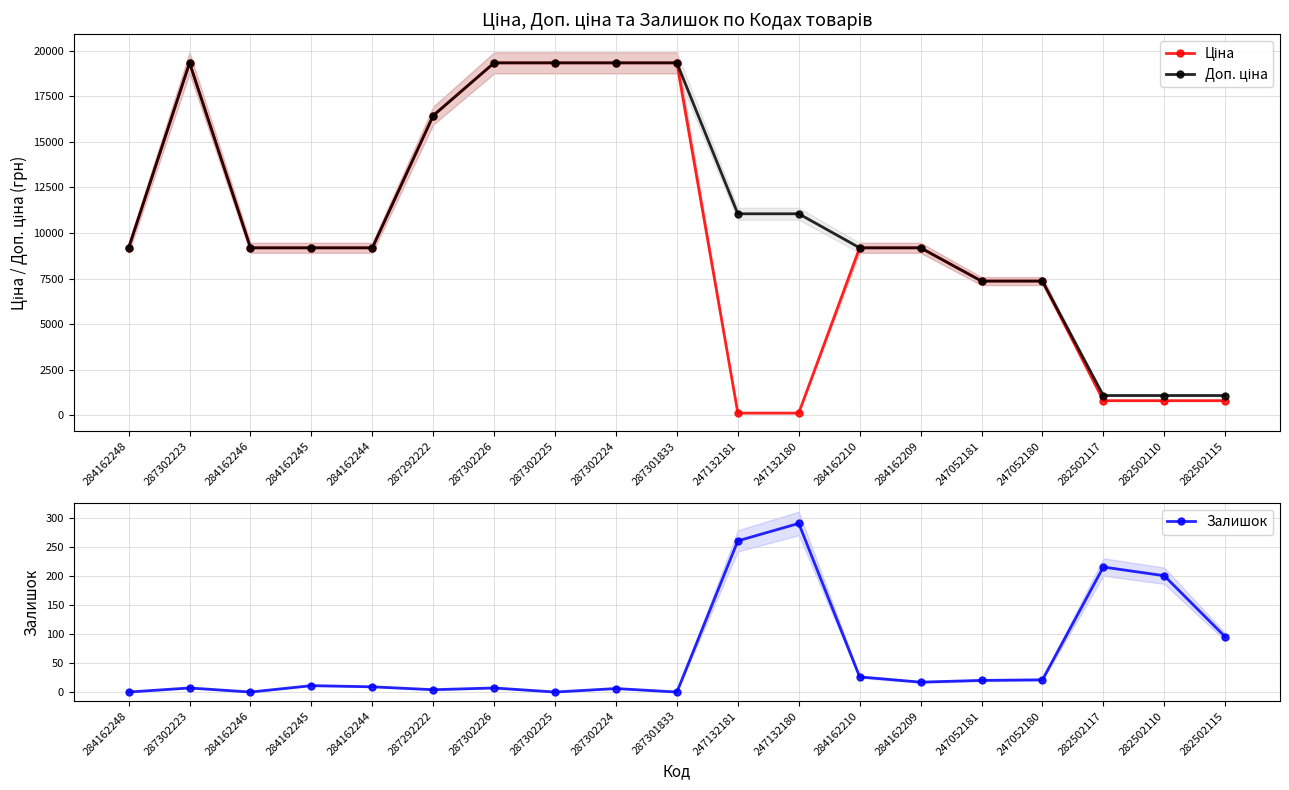

What is the sum of all Ціна values?

185594.8